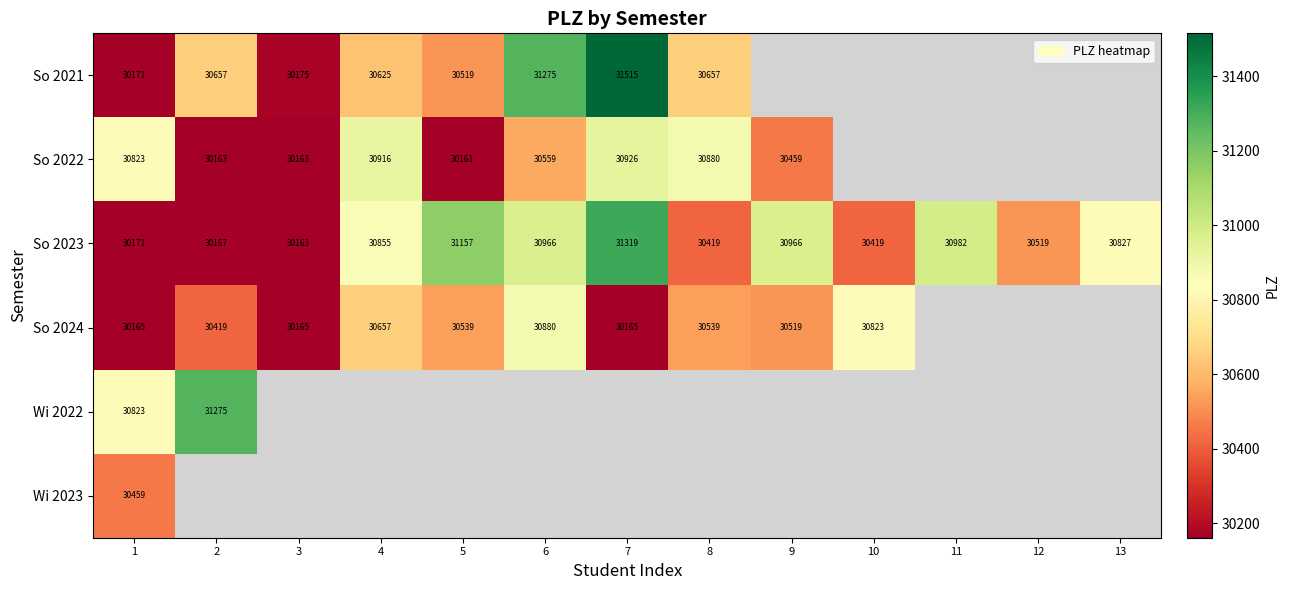

The value of So 2024 at 1 is 42398. True or false?

False